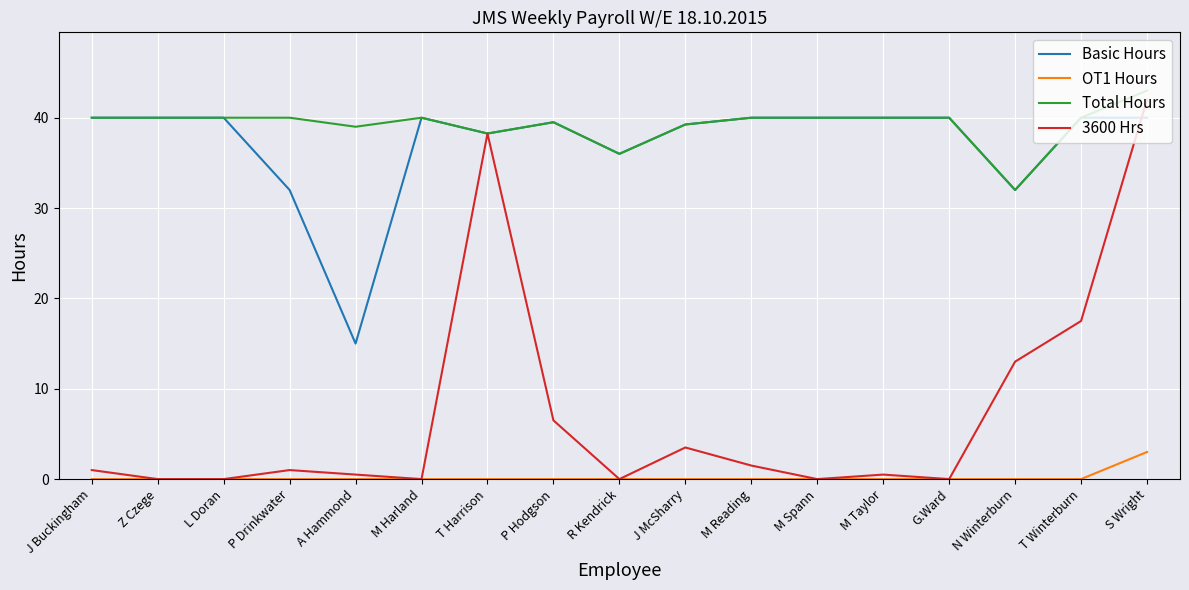

The value of Total Hours at T Harrison is 26.1. True or false?

False